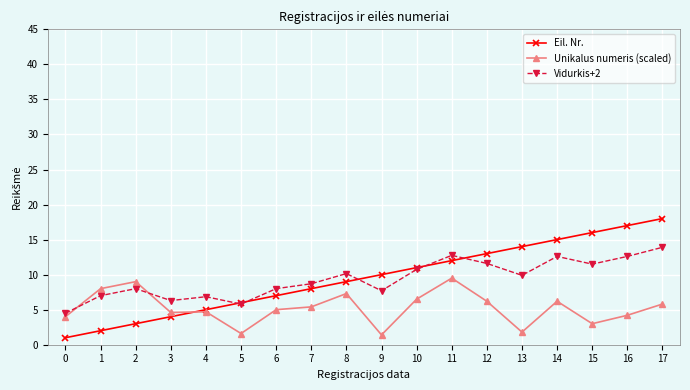

What is the value of the Vidurkis+2 point at the 1st from the left?

4.5